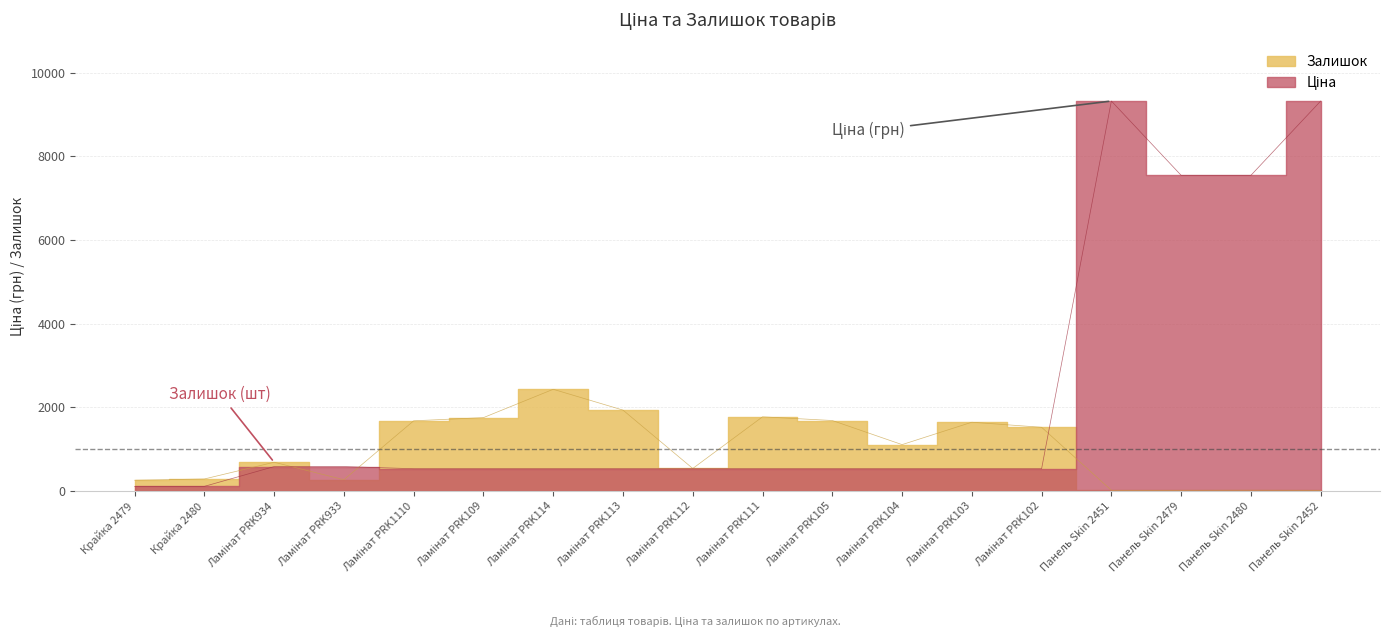

What are all the series names shown in the legend?

Ціна, Залишок